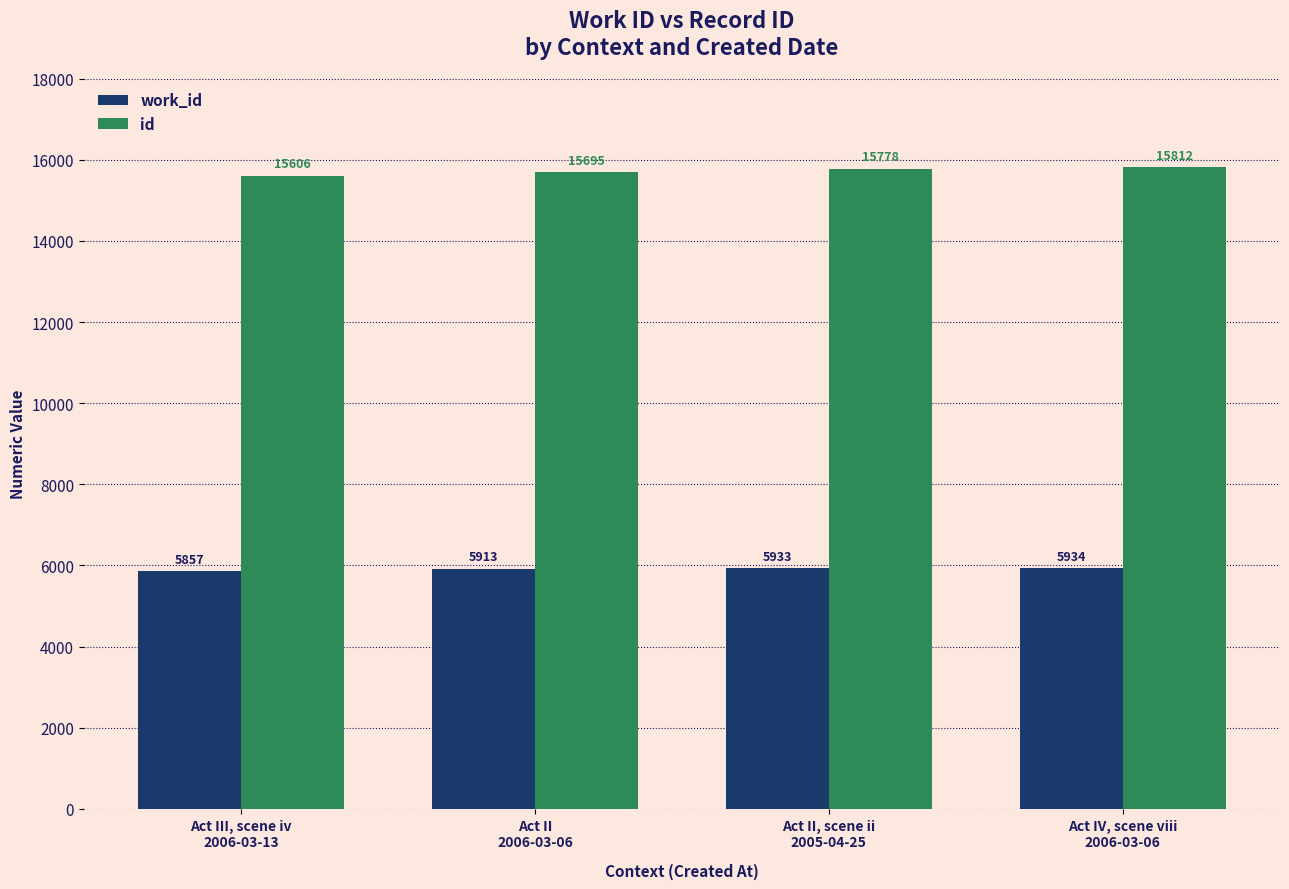

Which label corresponds to the largest value in the chart?

Act IV, scene viii
2006-03-06